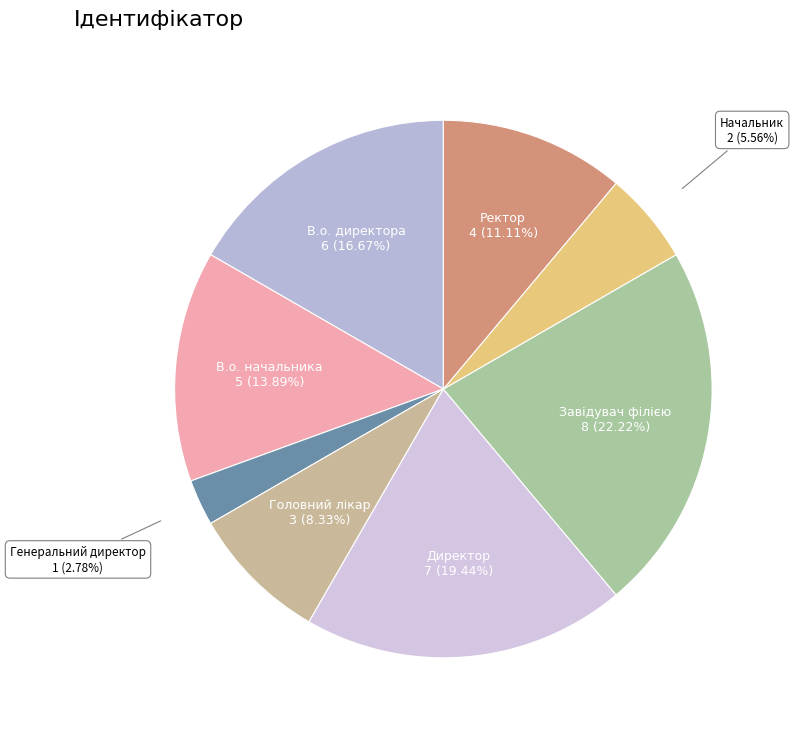

What percentage is the Начальник slice, to the nearest percent?

6%